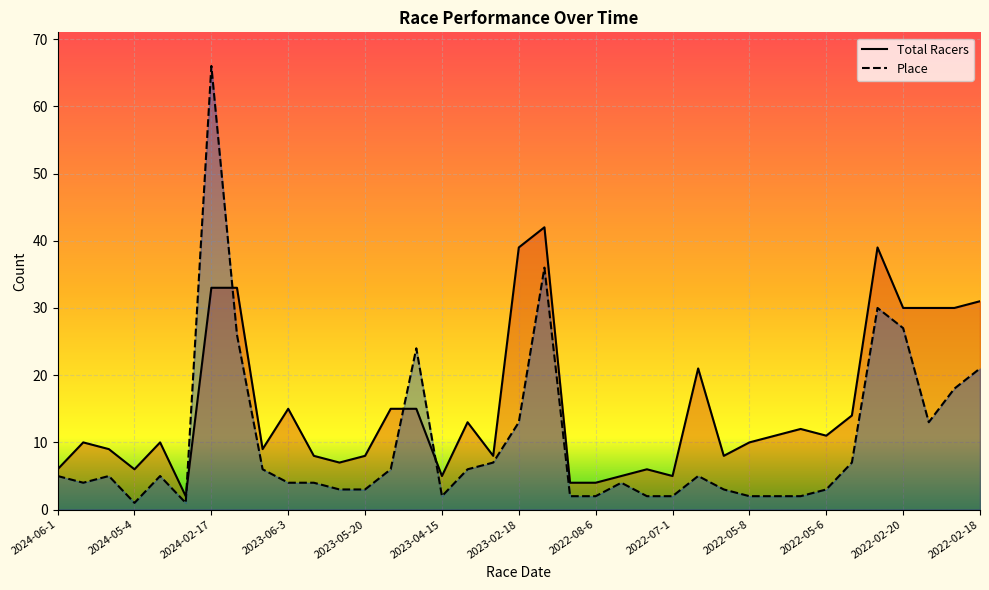

Which series ends up on top after the final intersection of Total Racers and Place?

Total Racers